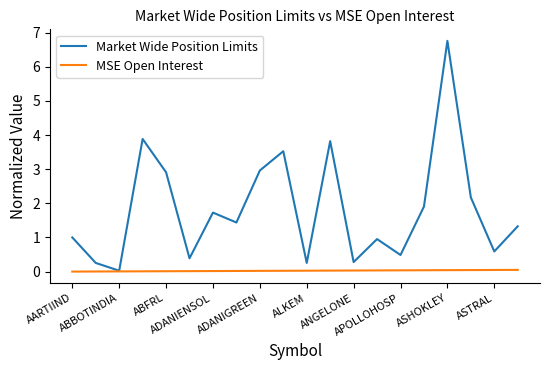

Rank the series by their average value, from lowest to highest.

MSE Open Interest, Market Wide Position Limits